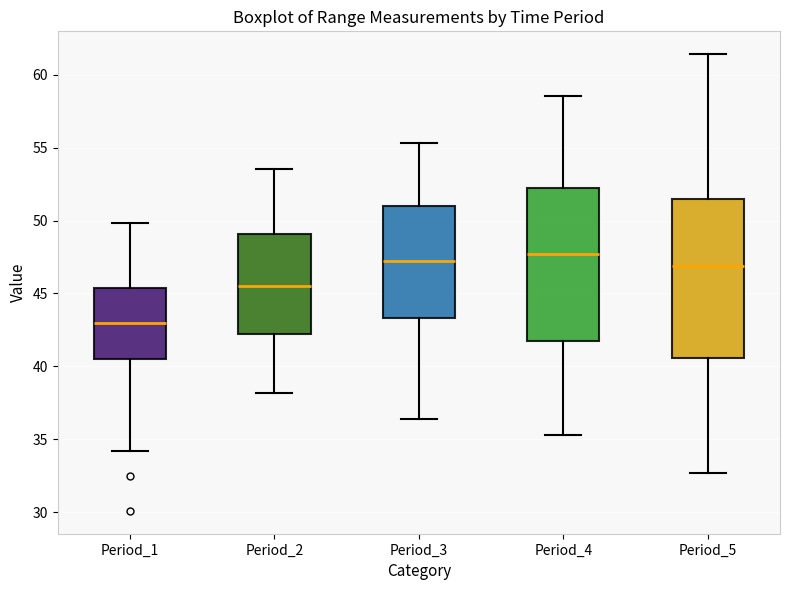

Where is the upper edge of the box for Period_3 on the y-axis? The values are not printed on the chart, so give them approximately, as read against the axis.

51.0